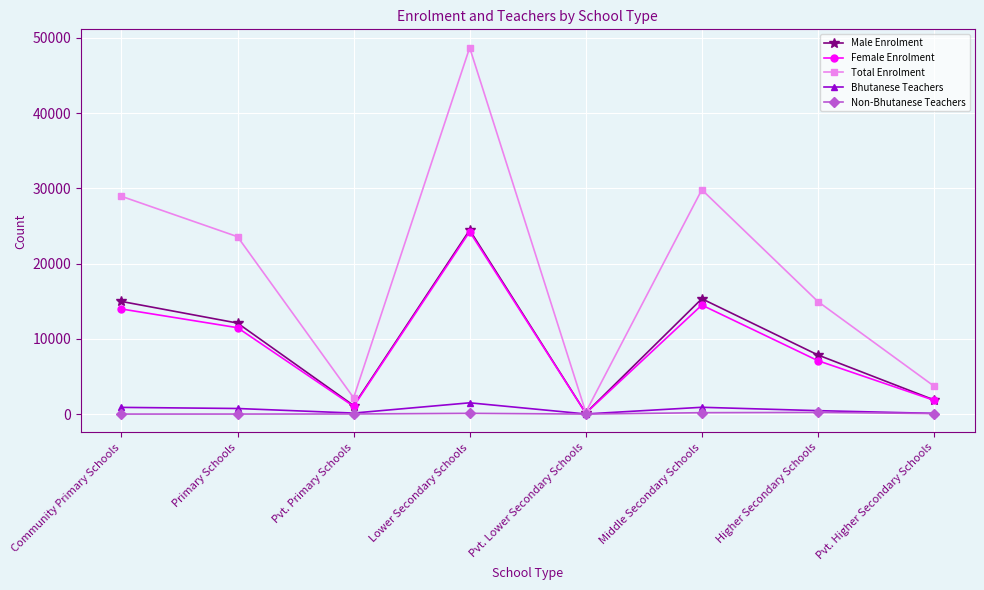

What is the label of the 8th point from the left?

Pvt. Higher Secondary Schools